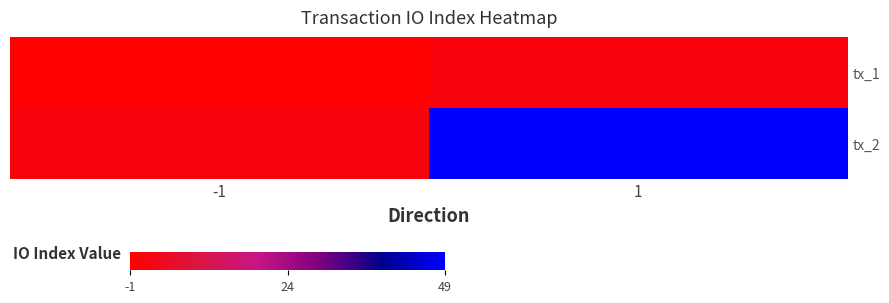

Reading right to left, list all the values displayed in this chart.

tx_1: 1=1	-1=-1
tx_2: 1=49	-1=1